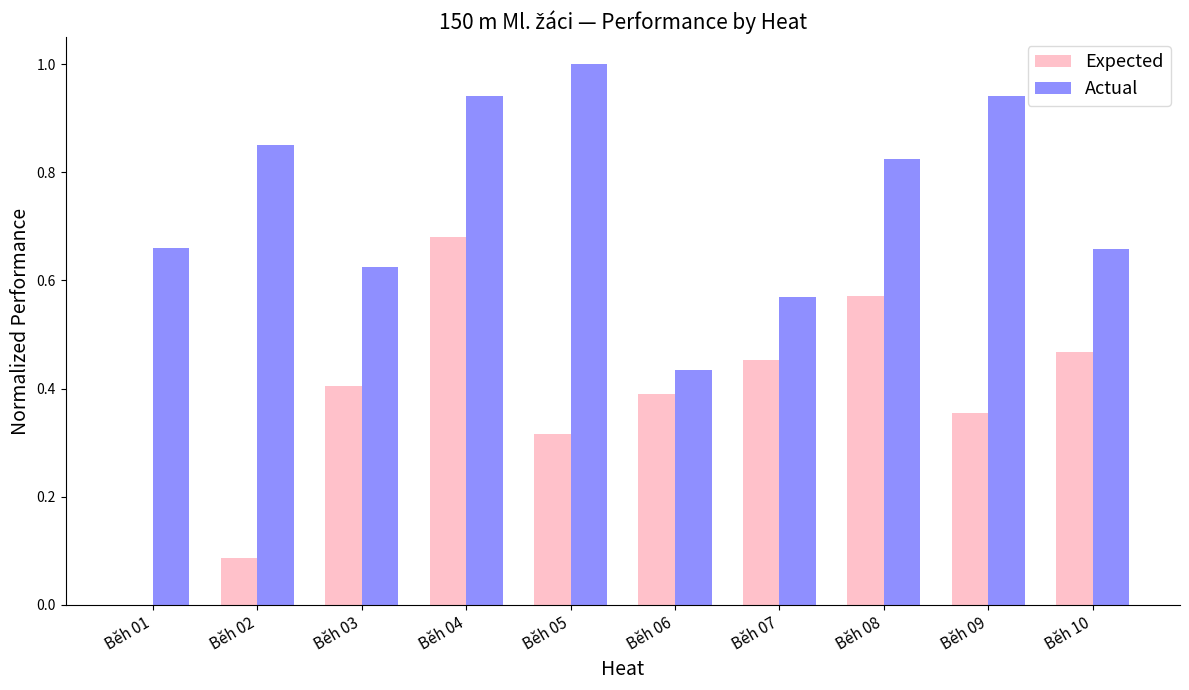

Which category has the highest value across all series?

Běh 05